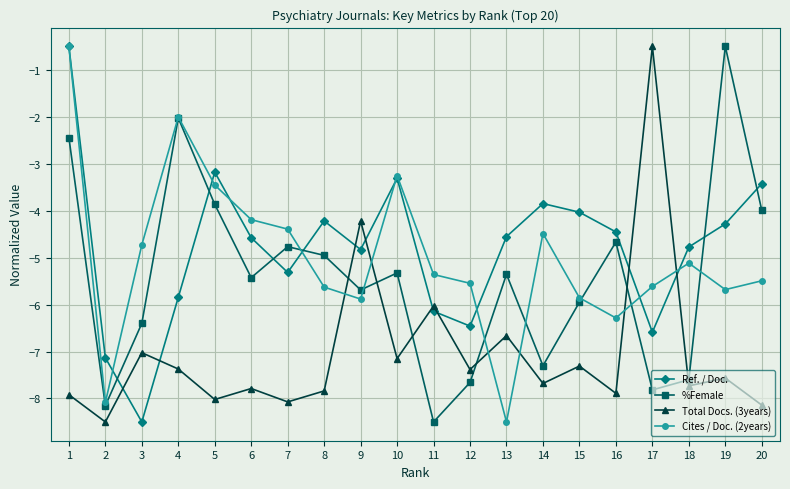

What is the difference between the maximum and minimum values in the %Female series?

8.0